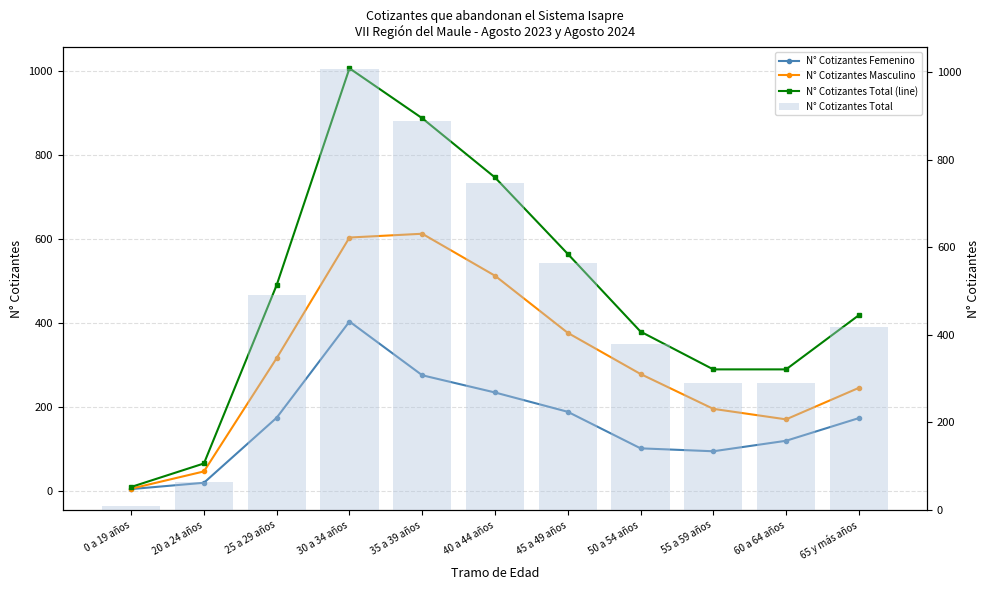

Between 30 a 34 años and 60 a 64 años, which is larger?

30 a 34 años